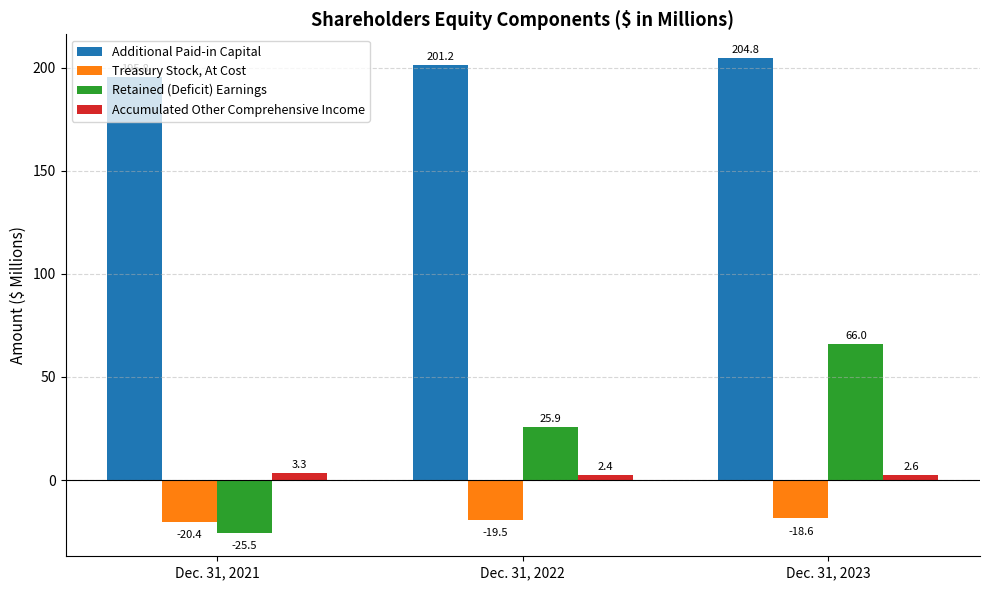

True or false: Treasury Stock, At Cost has a value of -19.5 at Dec. 31, 2022.

True